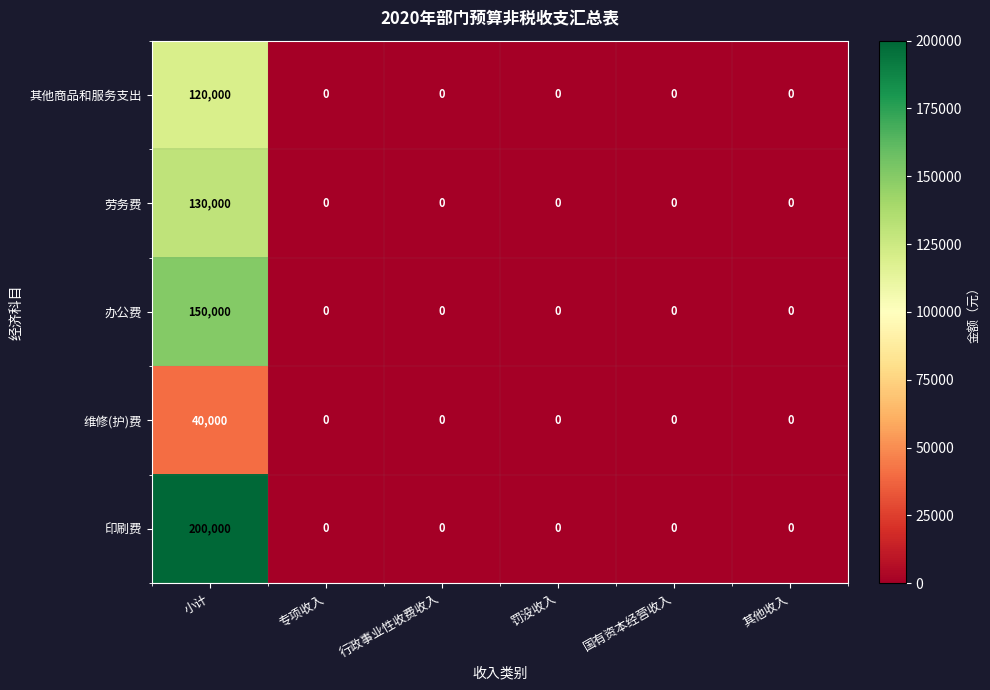

Which label corresponds to the largest value in the chart?

小计